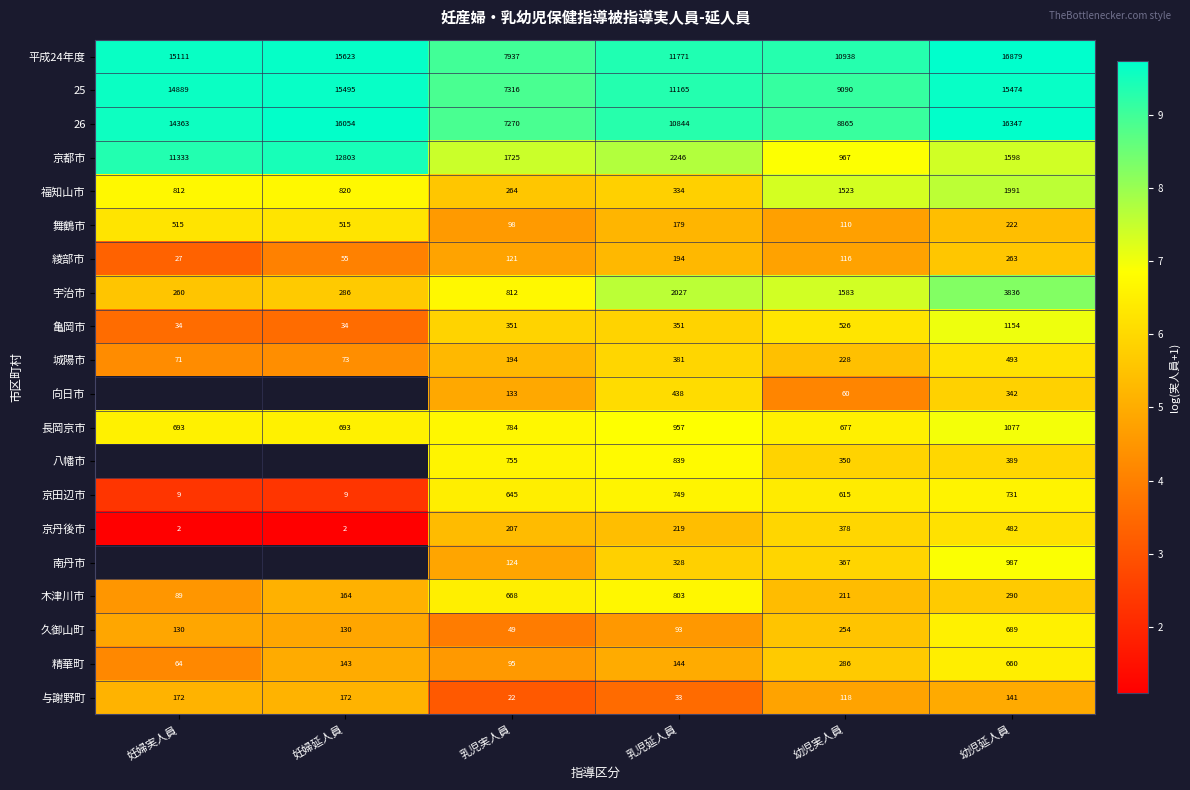

How many distinct data groups are displayed?

20